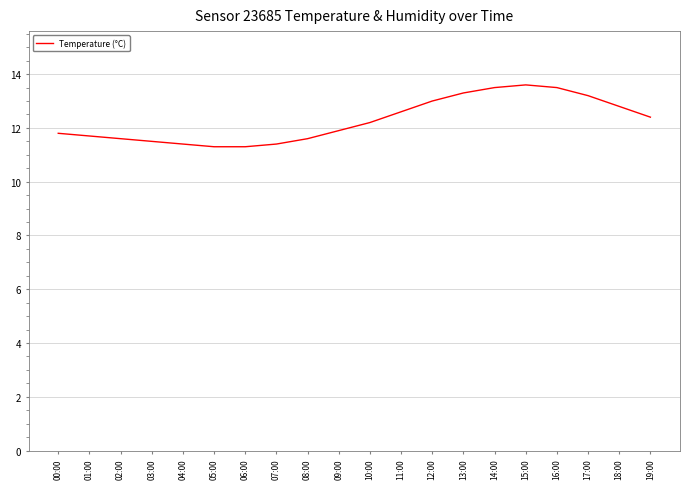

What is the greatest value displayed?

13.6